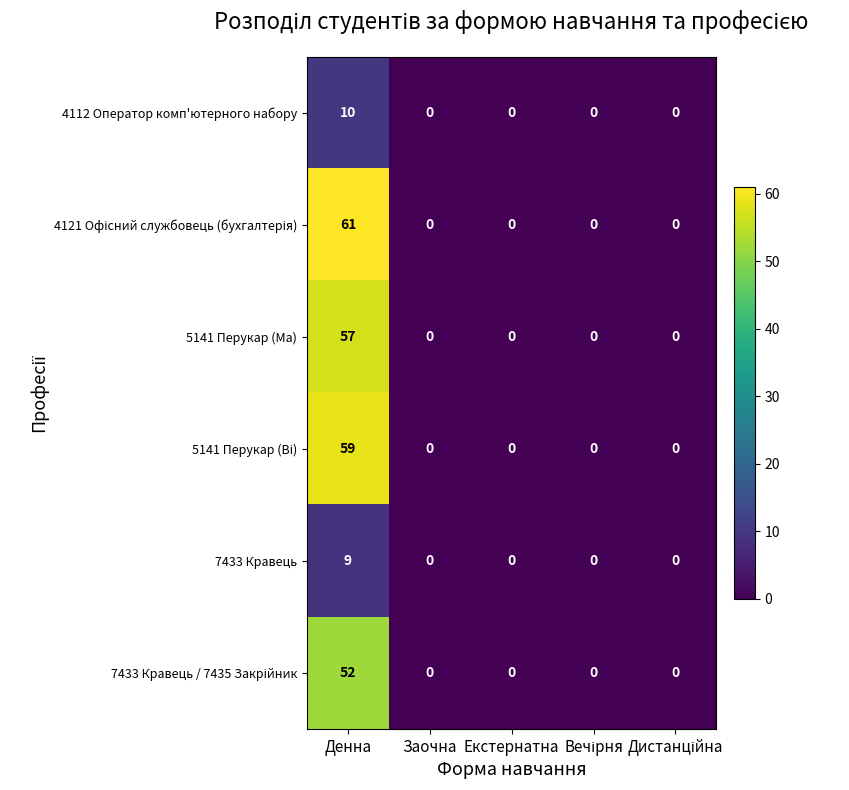

Which label corresponds to the largest value in the chart?

Денна